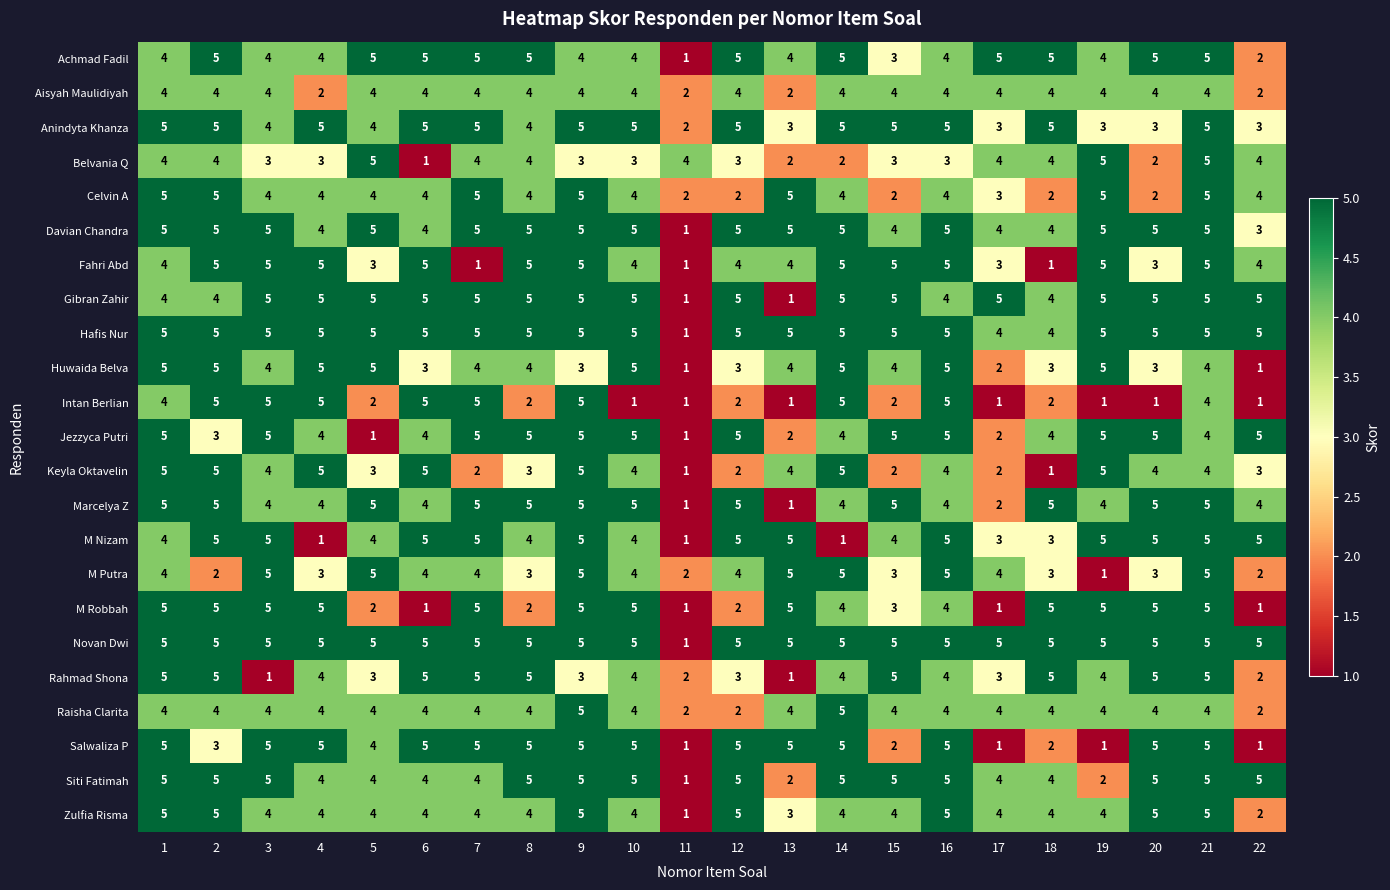

What is the difference between the highest and lowest values at 8?

3